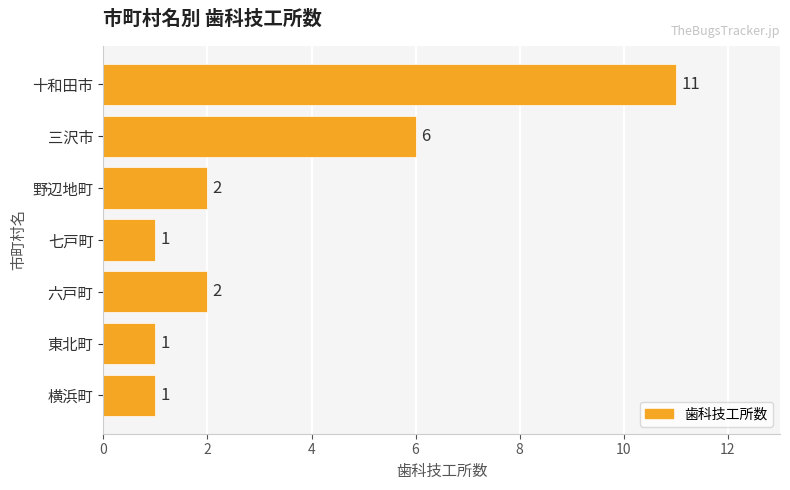

What is the sum of all values?

24